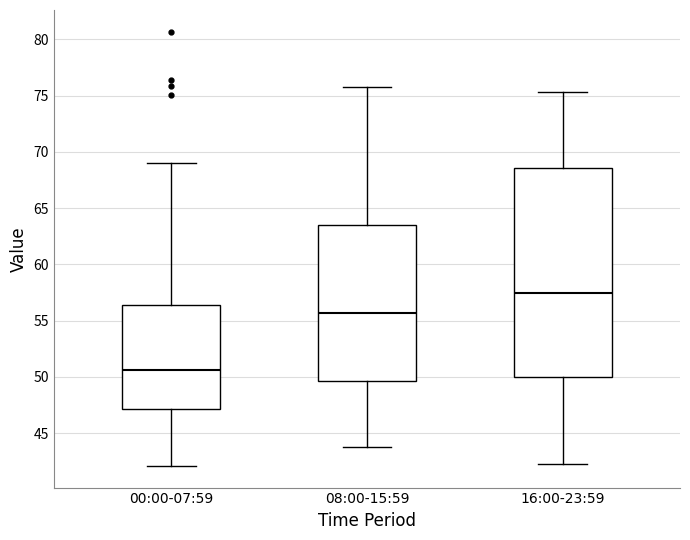

Which box has the lowest median line?

00:00-07:59